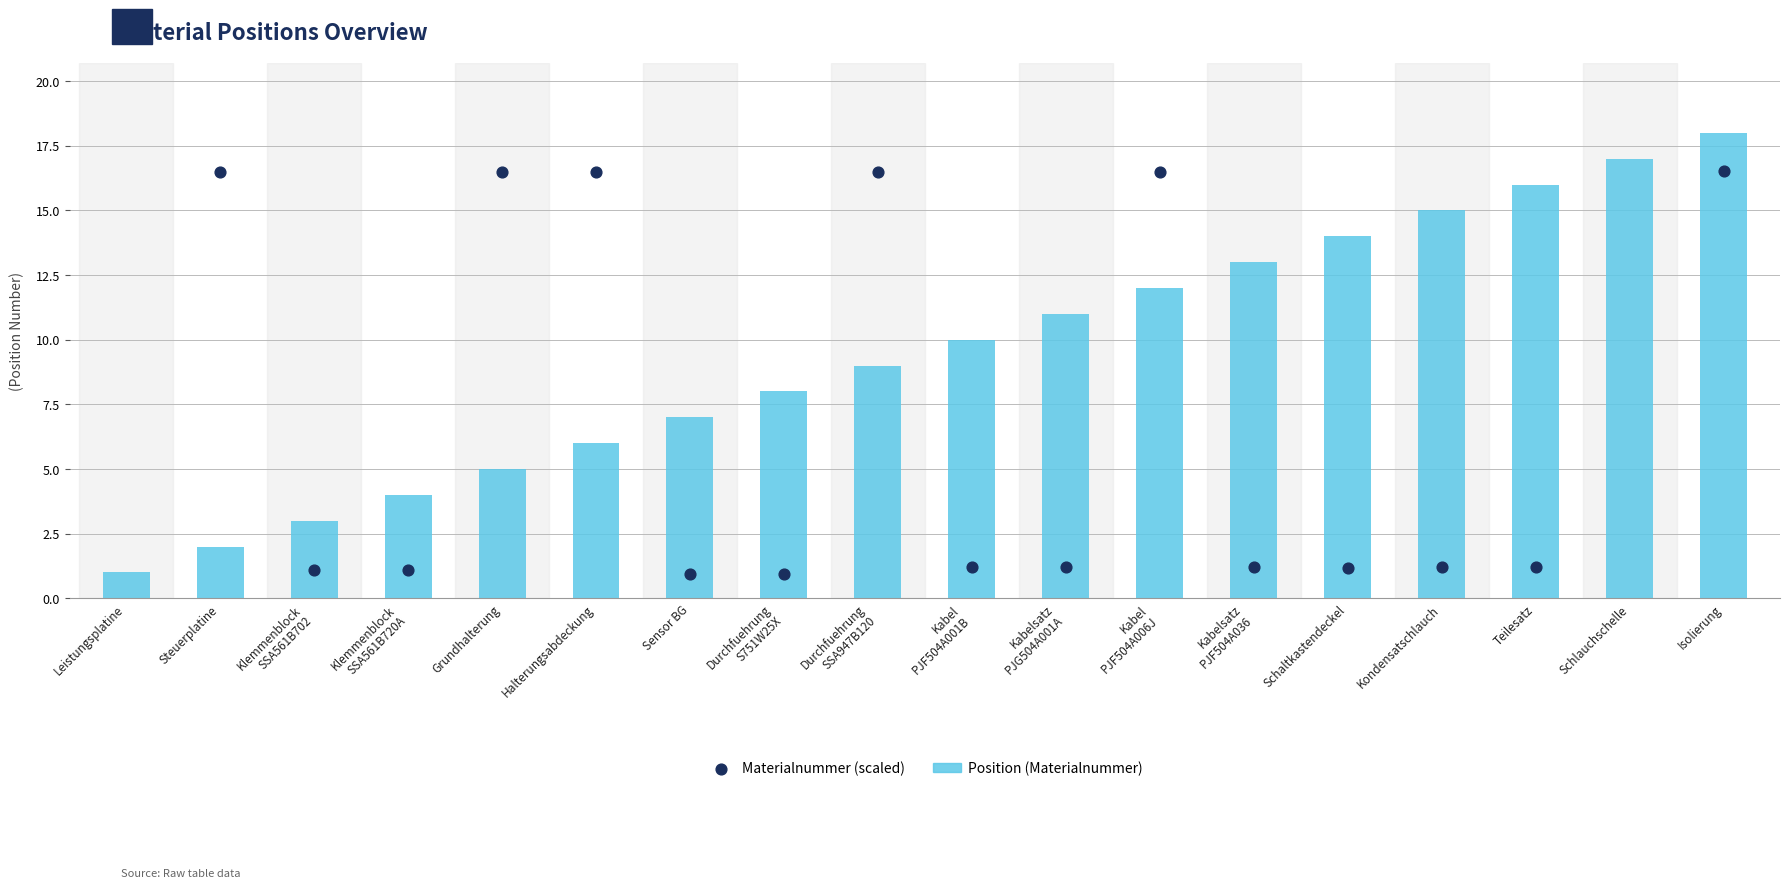

What are all the series names shown in the legend?

Position (Materialnummer), Materialnummer (scaled)